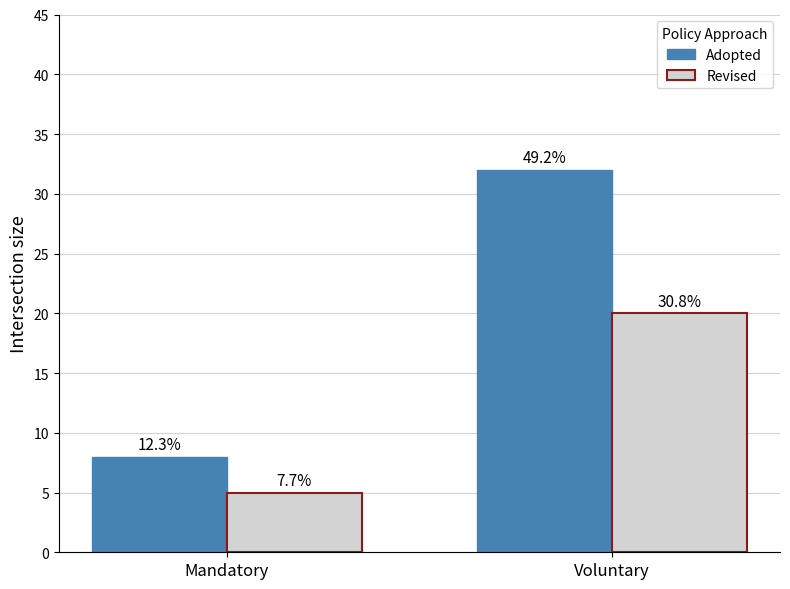

Which series changed the most between Mandatory and Voluntary?

Adopted